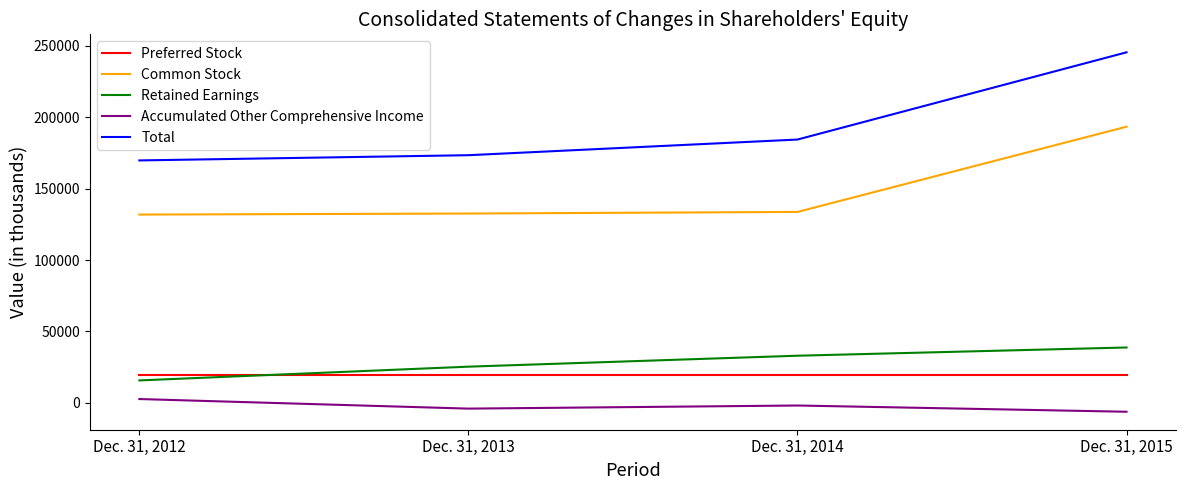

What is the difference between the maximum and minimum values in the Retained Earnings series?

23052